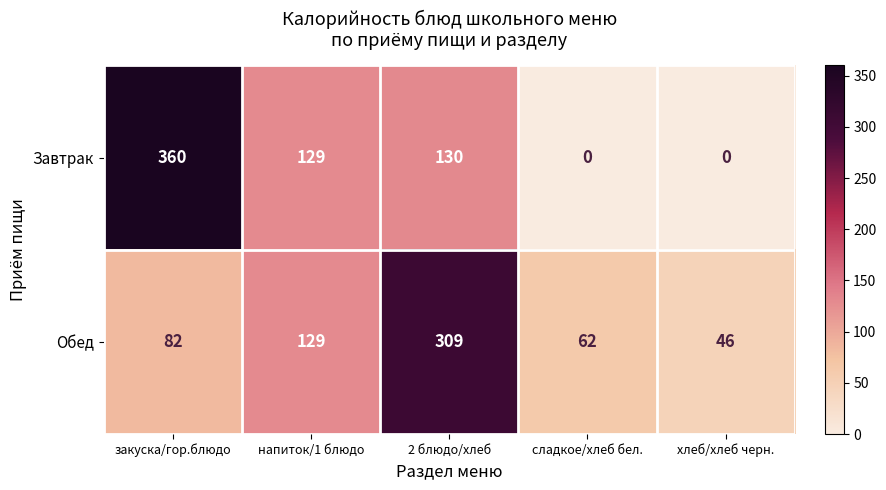

Reading left to right, transcribe all the data shown in this chart.

Завтрак: 360	129	130	0	0
Обед: 82	129	309	62	46